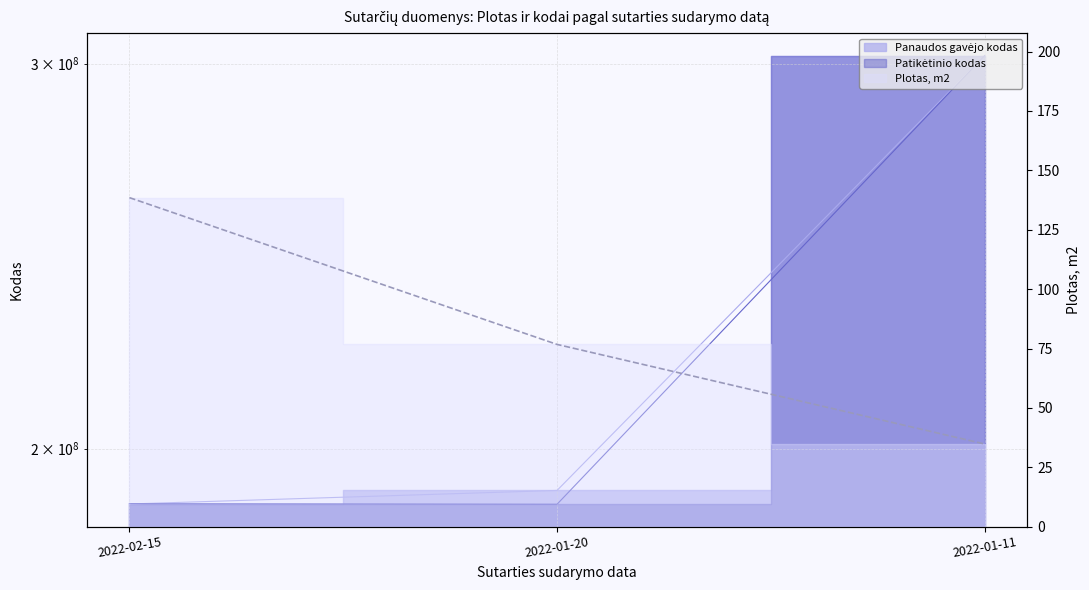

Between 2022-02-15 and 2022-01-20, which series saw the biggest shift?

Panaudos gavejo kodas